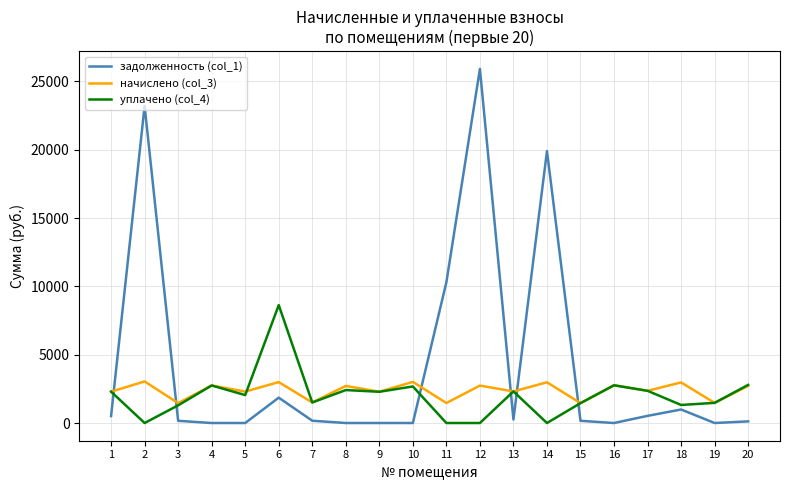

Which series has the largest range (max minus min)?

задолженность (col_1)